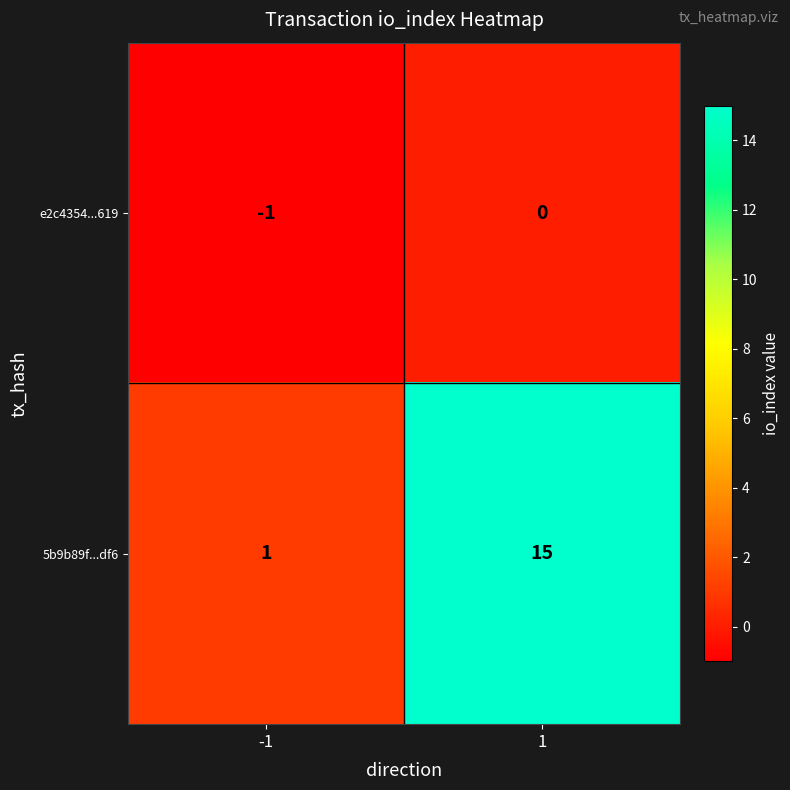

At -1, list the series in order from largest to smallest.

5b9b89f...df6, e2c4354...619